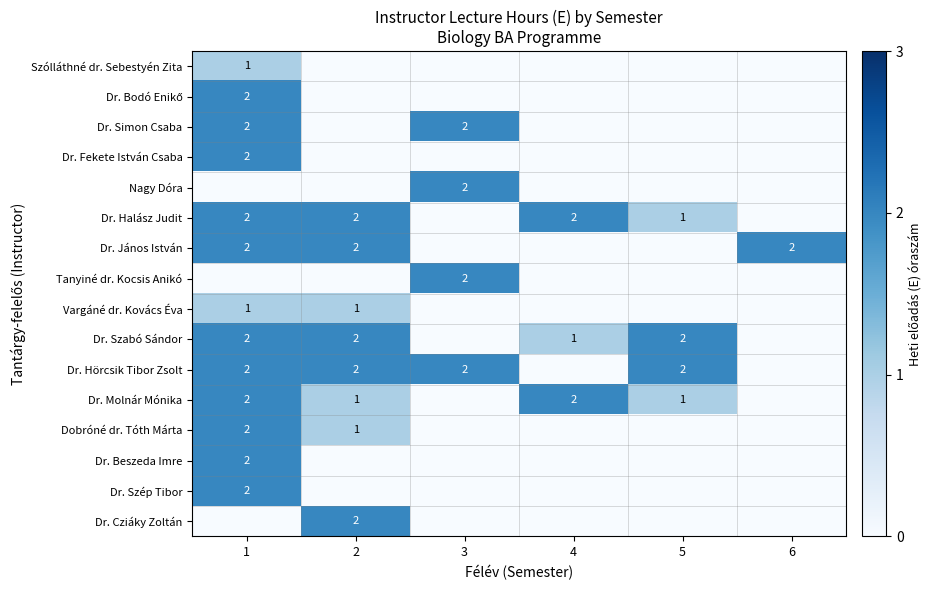

Is it true that Dr. Beszeda Imre equals -1 at 4?

False